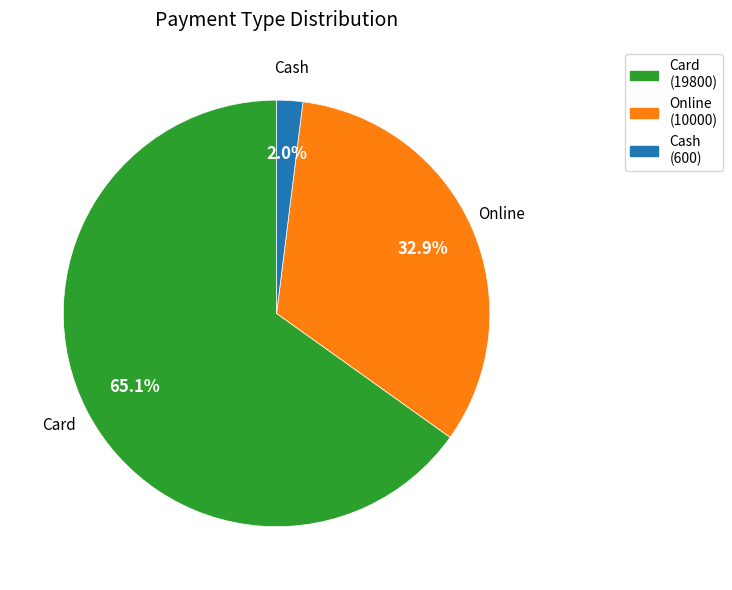

Is there any slice that represents more than half of the pie?

Yes